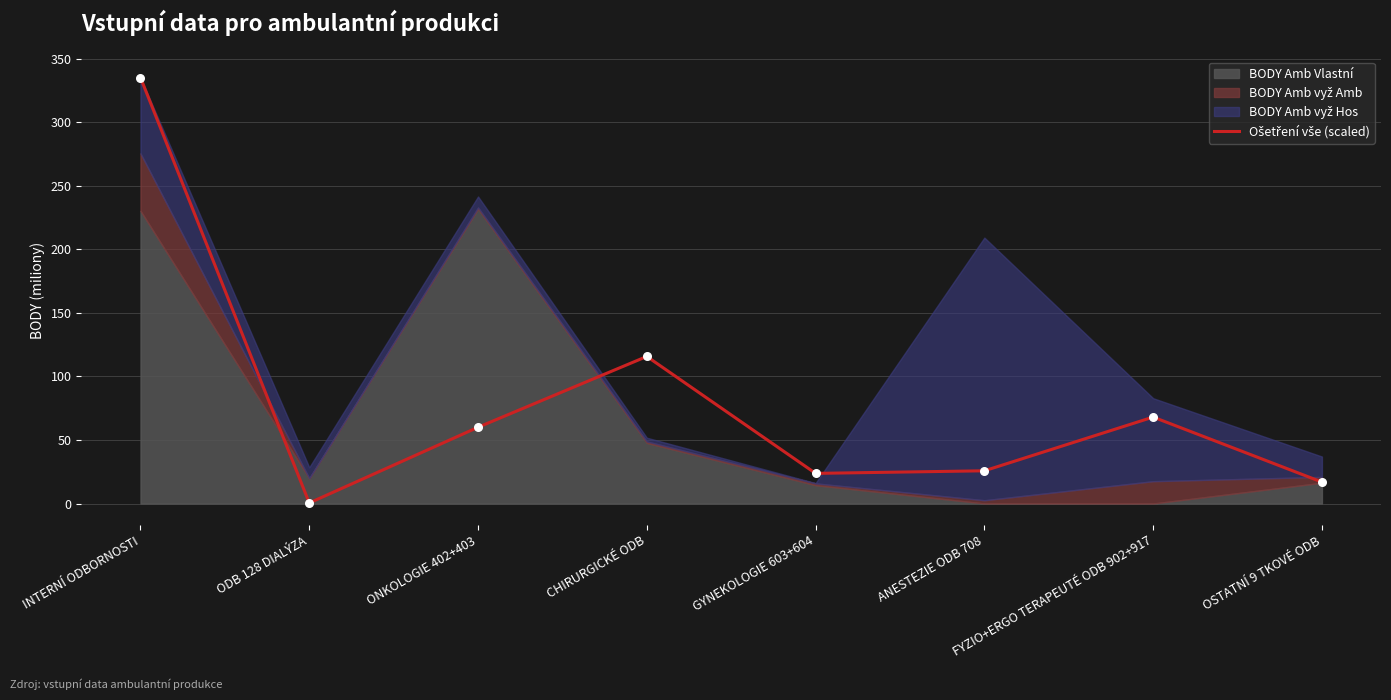

What is the ratio of the value at CHIRURGICKÉ ODB to the value at ONKOLOGIE 402+403?

1.9